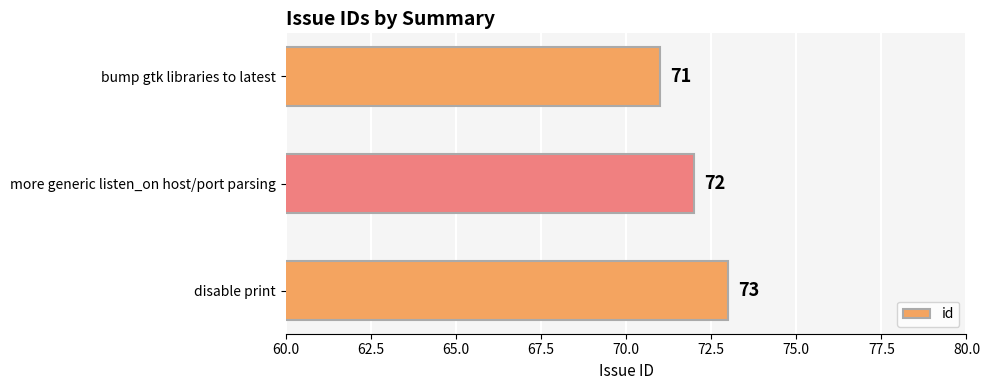

The chart shows a value of 72 at more generic listen_on host/port parsing. True or false?

True